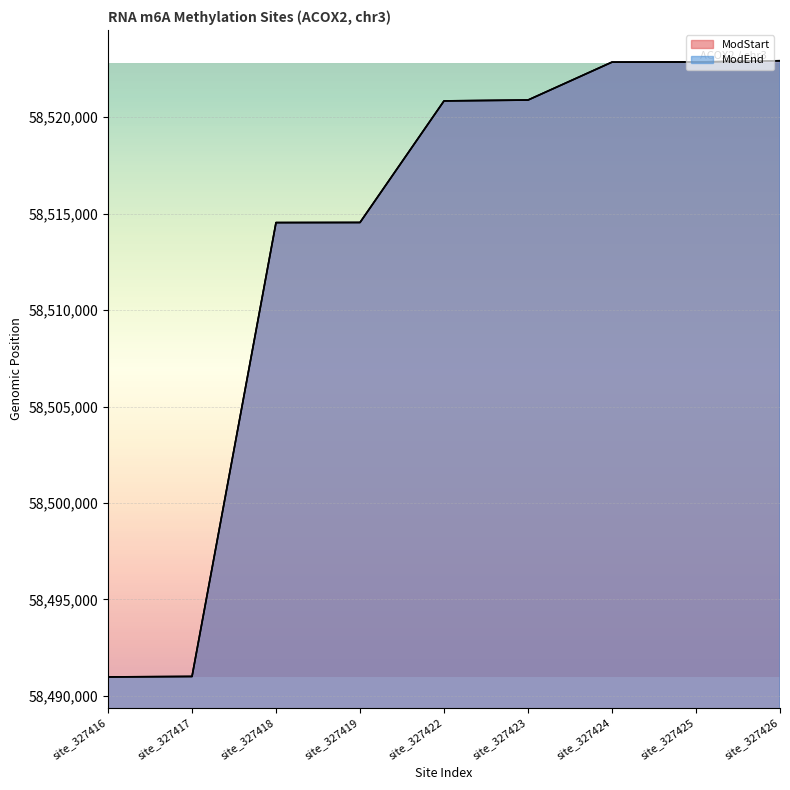

How many values in the ModEnd series are below 58520849?

4